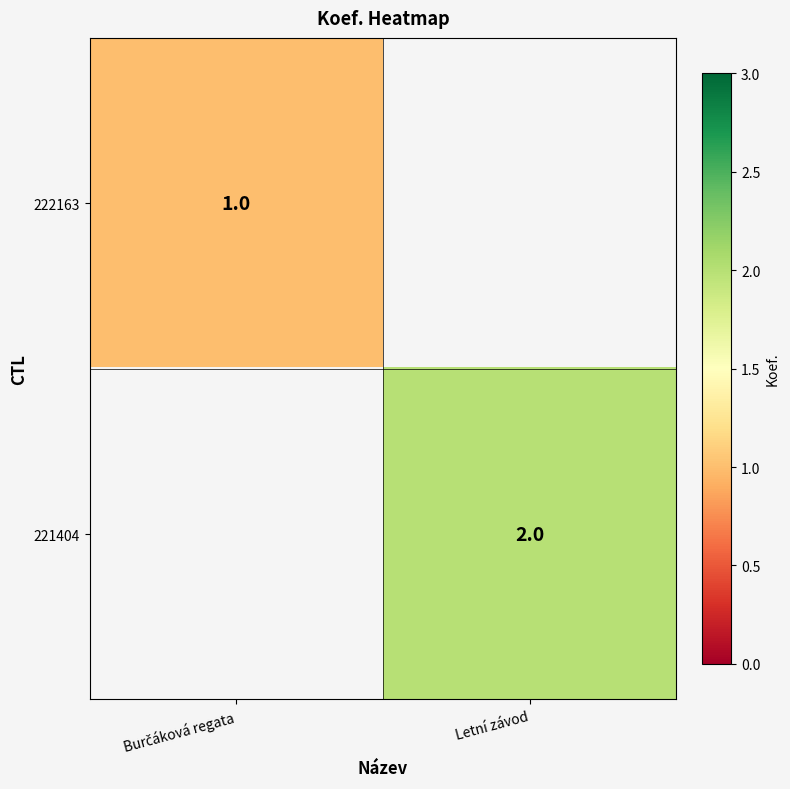

How many distinct data groups are displayed?

2